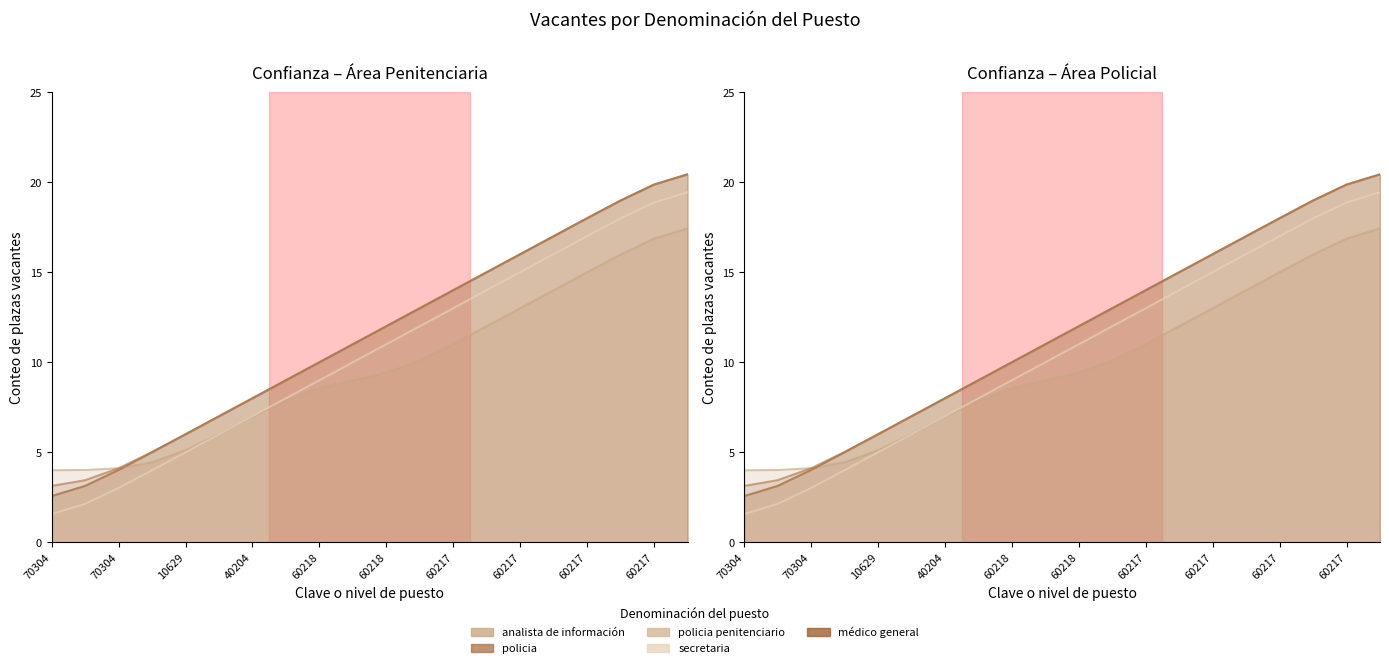

What is the total value across all series at 60217?

66.0